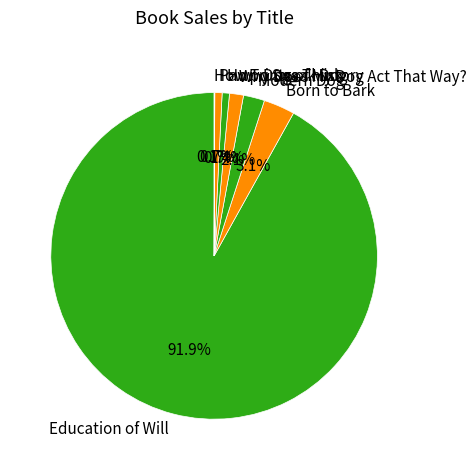

True or false: How Dogs Think accounts for 14% of the total.

False